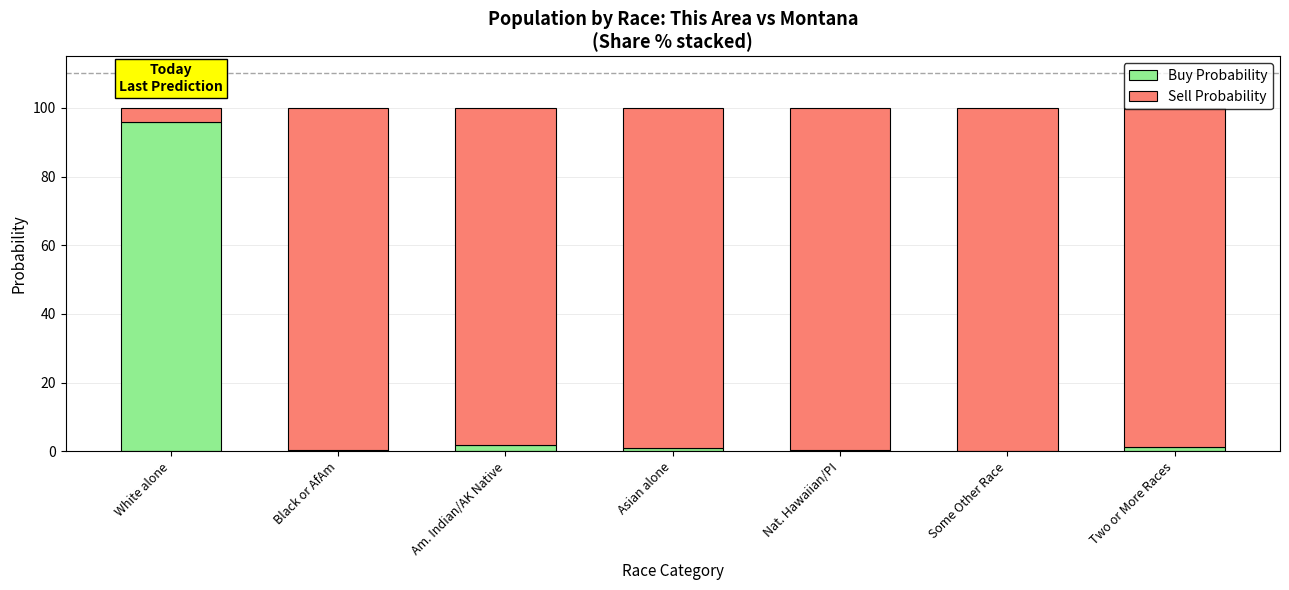

How many categories are shown in the chart?

7